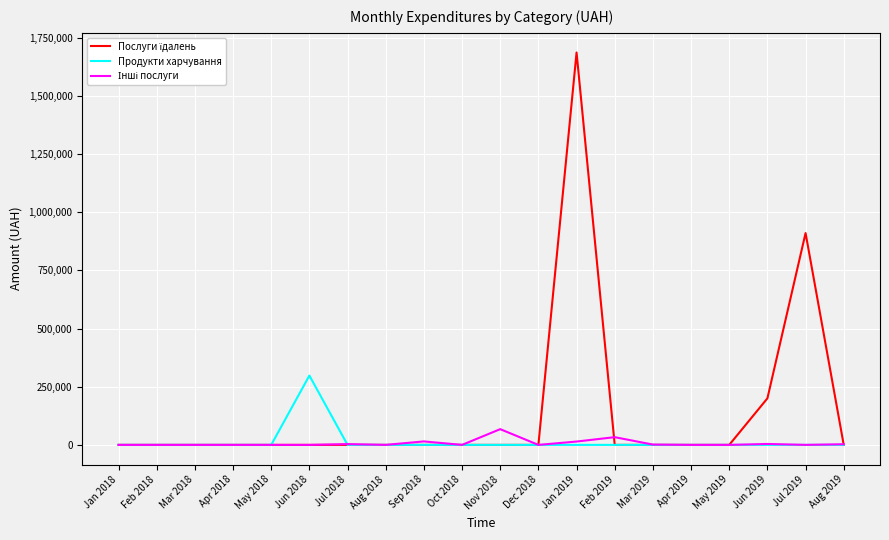

What is the greatest value displayed?

1685843.0